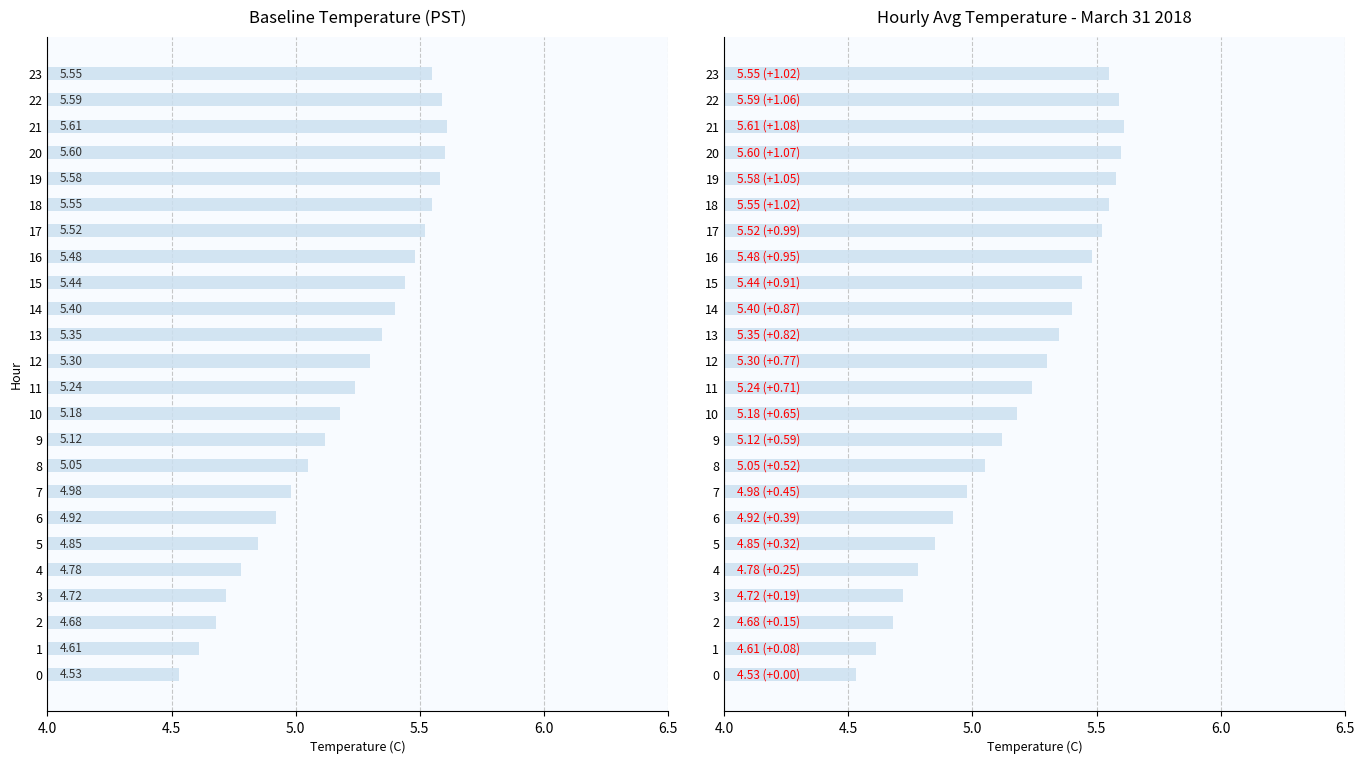

What is the ratio of the value at 21 to the value at 16?

1.0